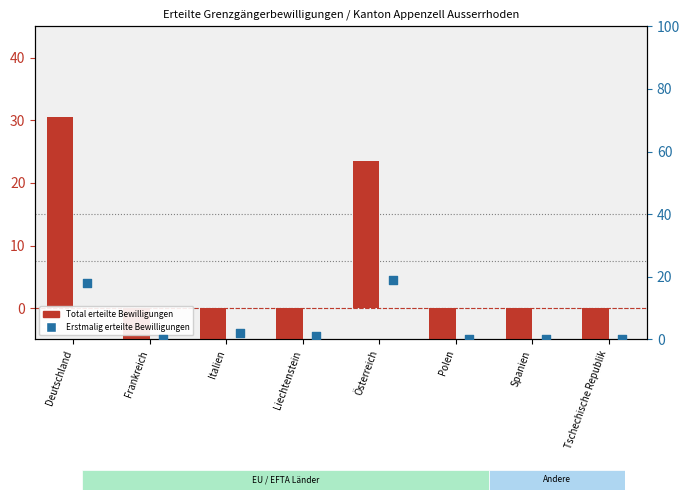

Which series reaches the minimum Y coordinate?

Total erteilte Bewilligungen